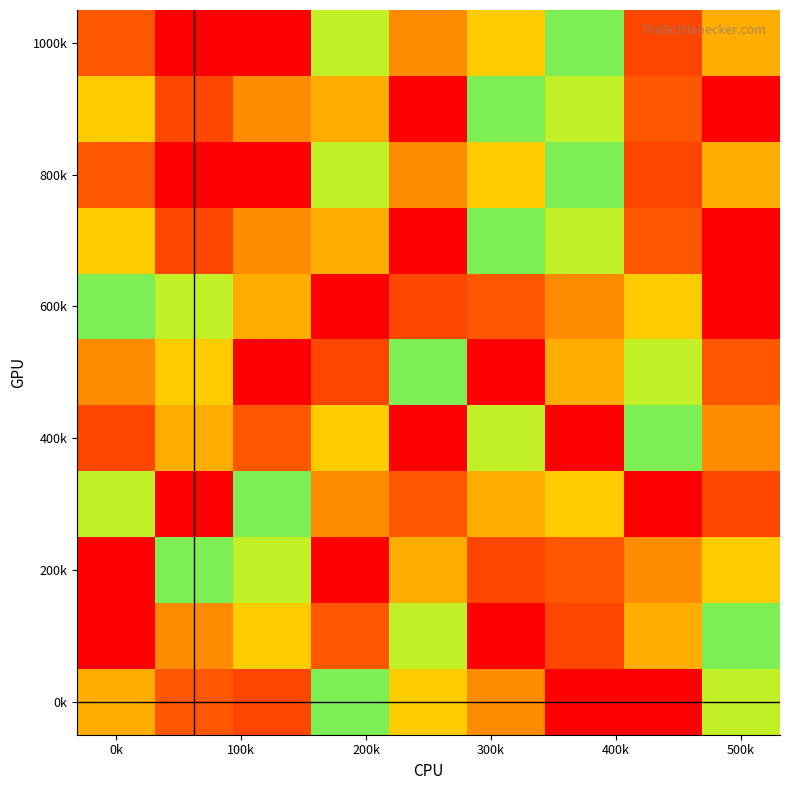

How many series are shown in this chart?

11